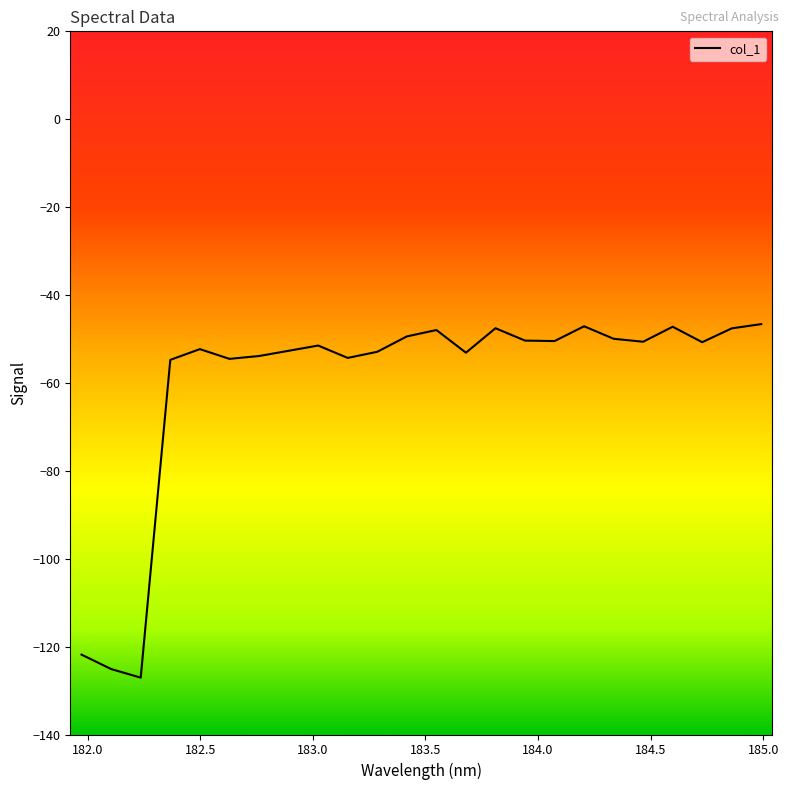

True or false: the data has more than 0 interior local peaks.

True